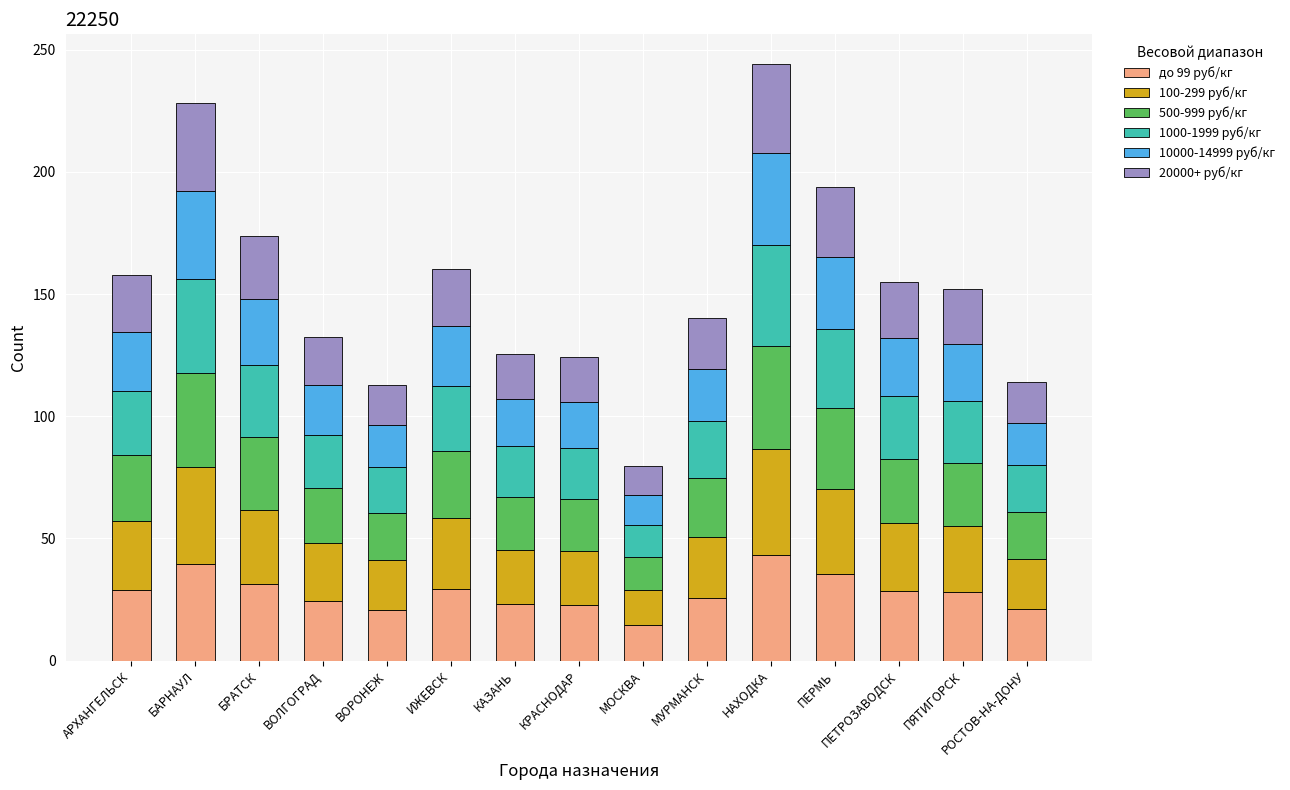

What is the total value across all series at ПЕРМЬ?

193.7